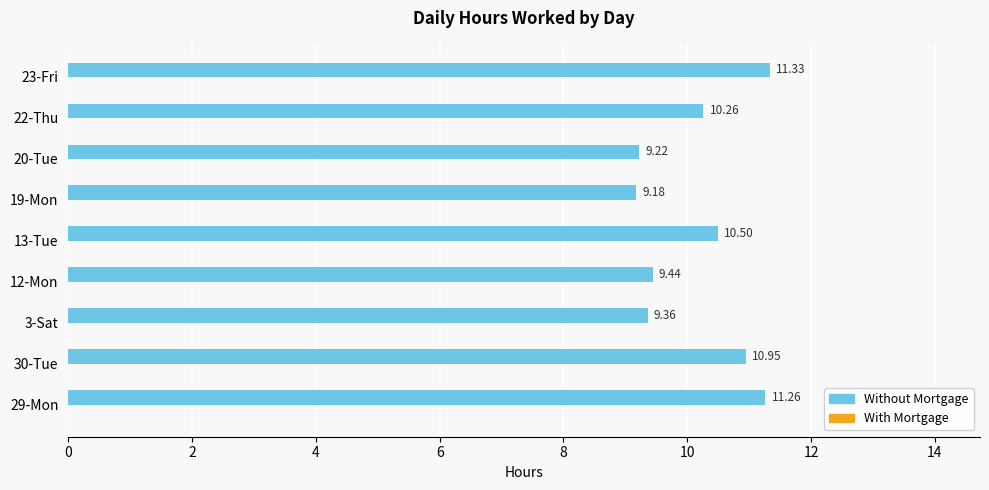

What is the change in value from 12-Mon to 19-Mon?

-0.3